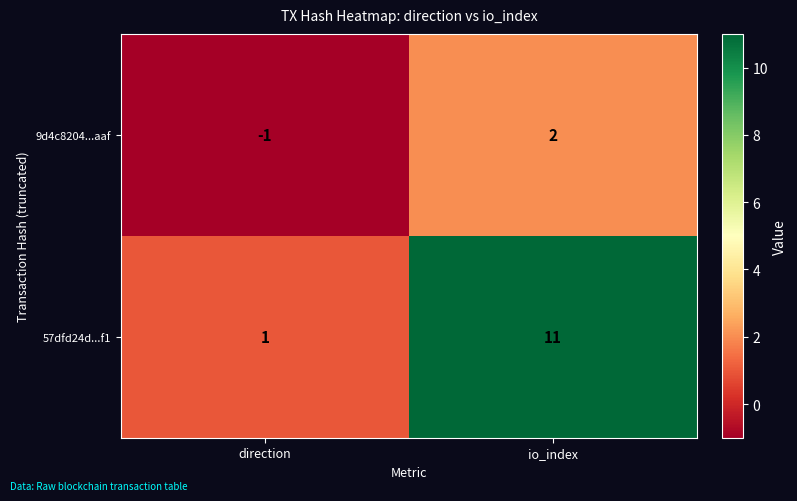

What is the average value of the 57dfd24d...f1 series?

6